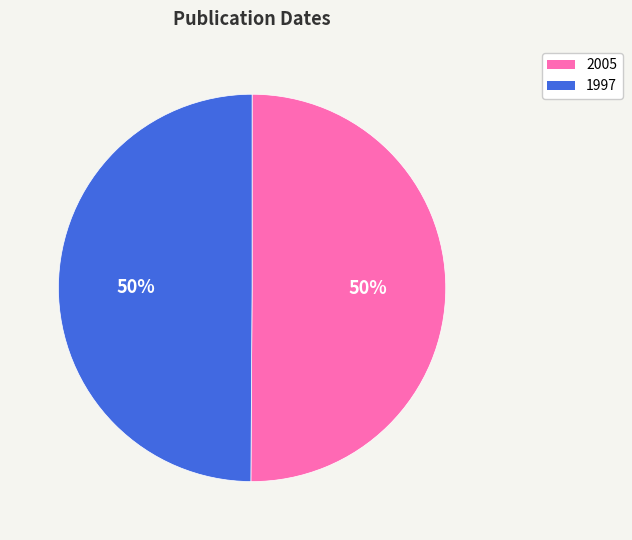

Do 1997 and 2005 together represent more than half of the pie?

Yes